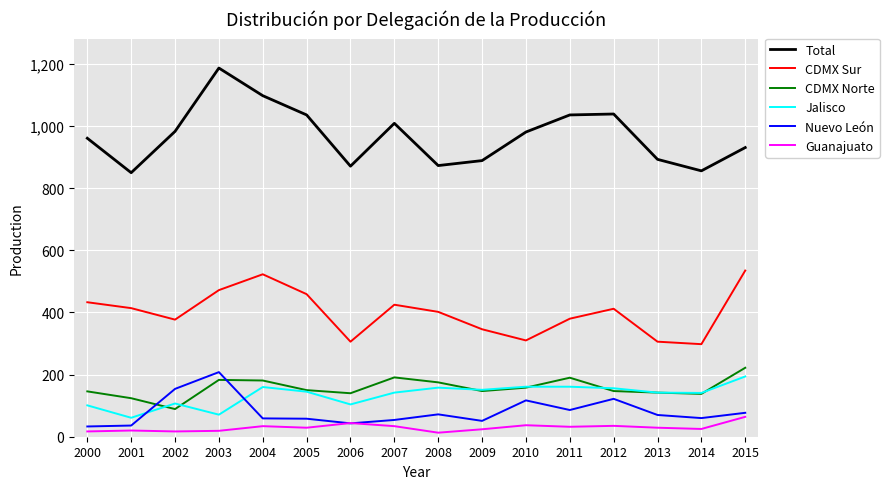

Rank the series by their maximum value, from highest to lowest.

Total, CDMX Sur, CDMX Norte, Nuevo León, Jalisco, Guanajuato